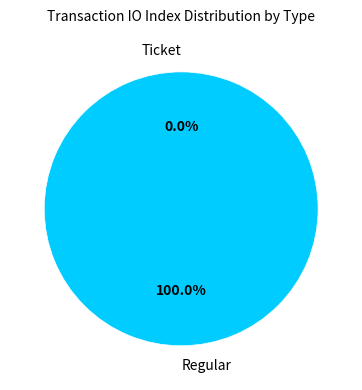

Do Ticket and Regular together represent more than half of the pie?

Yes